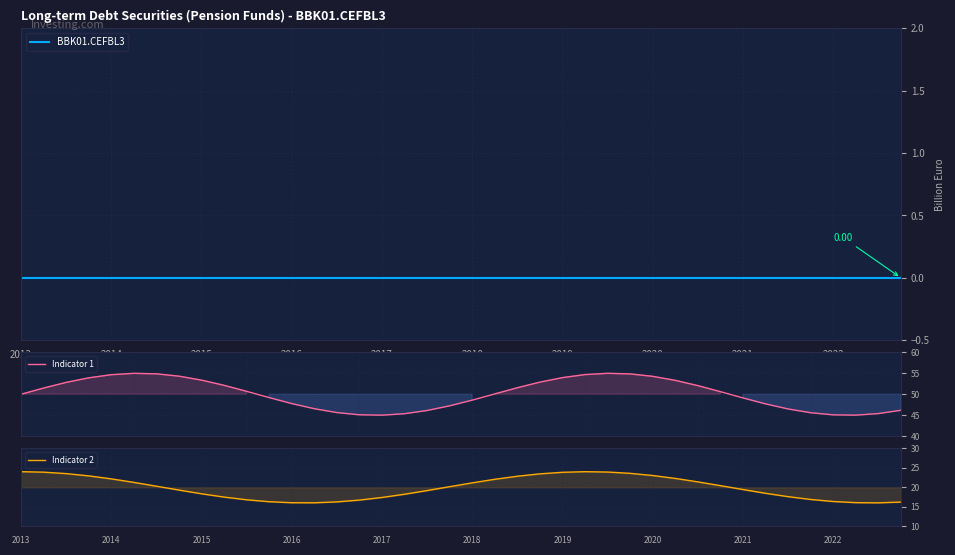

The Indicator 1 series shows 18.9 at 2015. True or false?

False